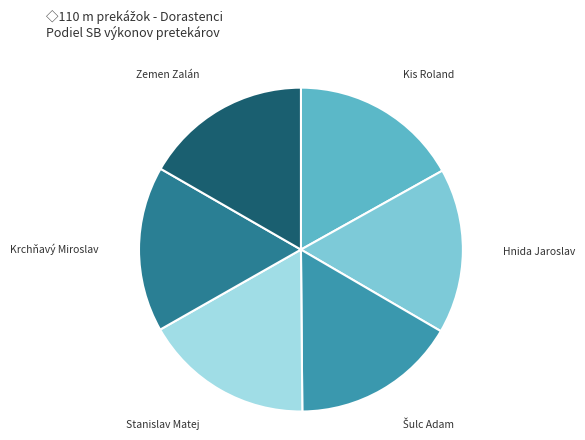

How many segments does this pie chart have?

6